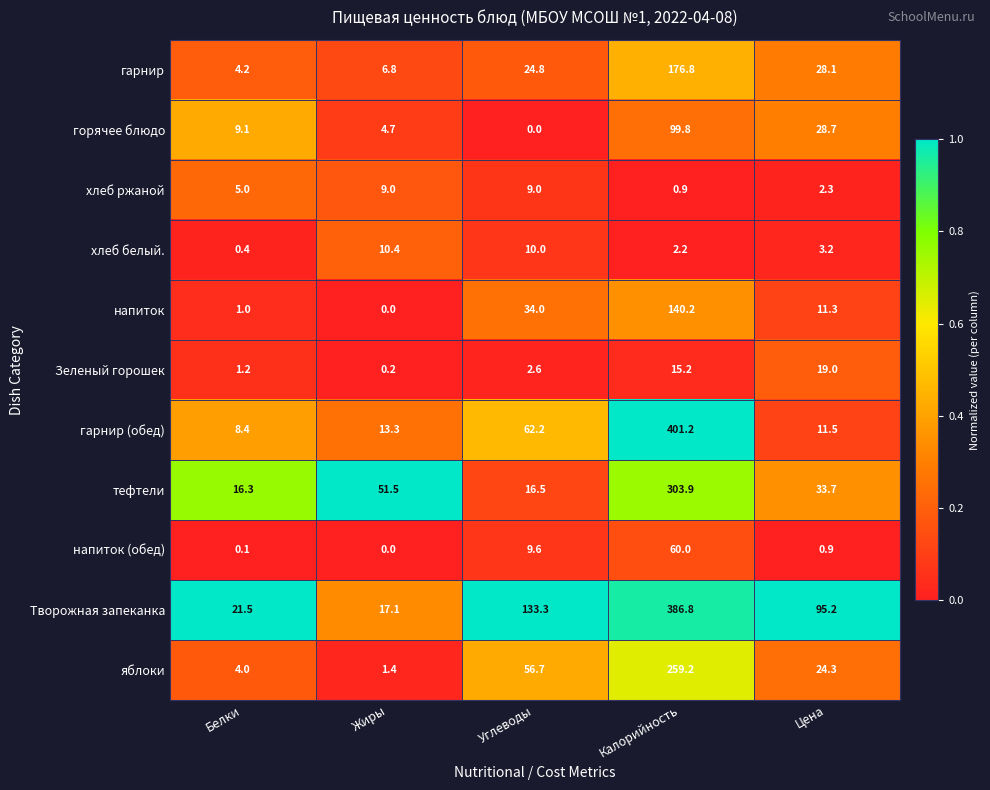

The хлеб ржаной series shows 9.0 at Углеводы. True or false?

True